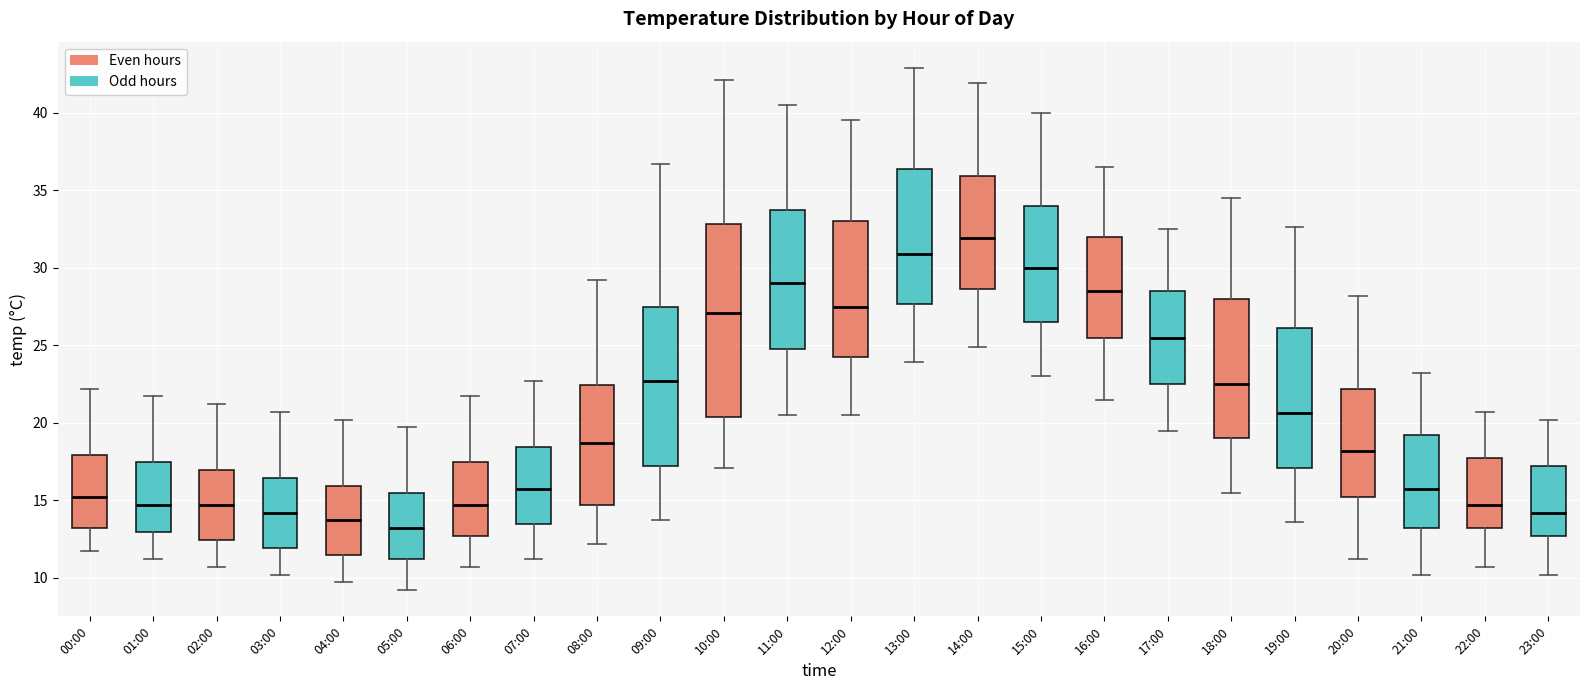

Which box's median line is the highest?

14:00